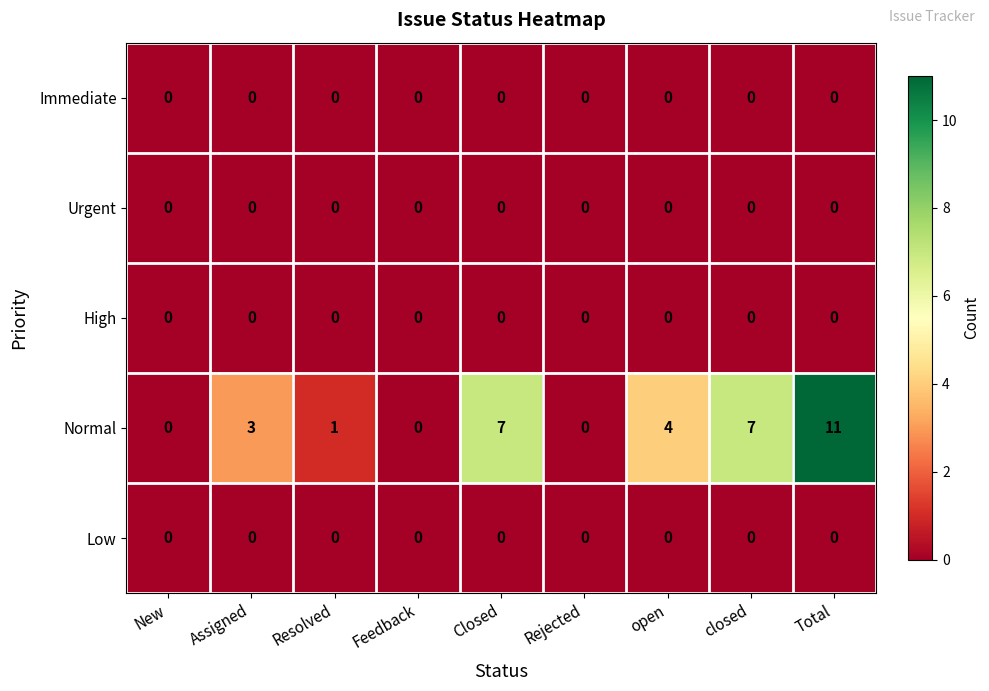

What is the maximum value shown in the chart?

11